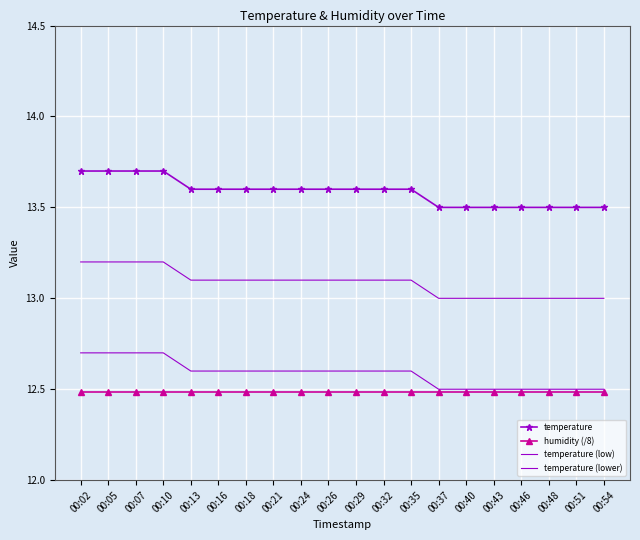

True or false: temperature and temperature (low) cross at least once.

False